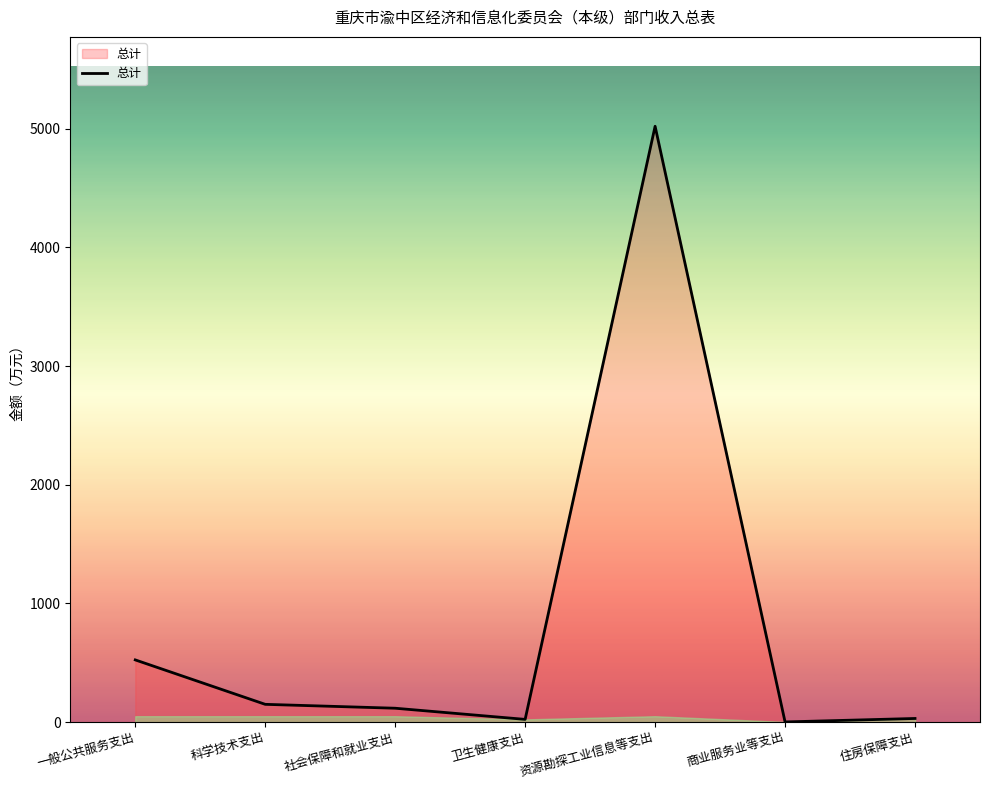

Count the number of data series in this chart.

1